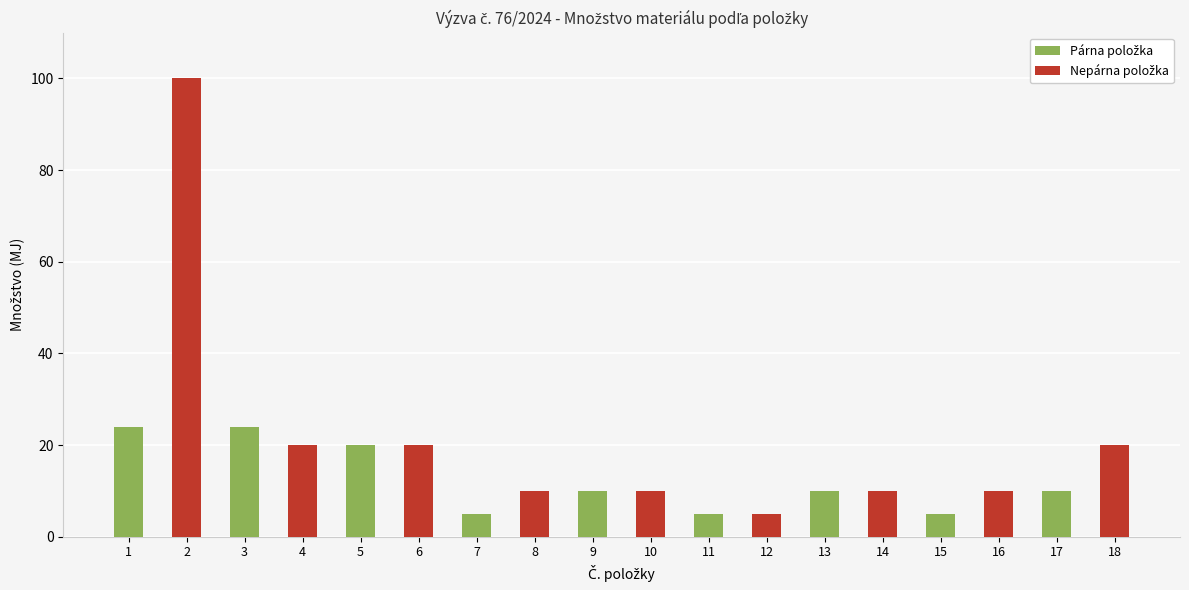

Read the value at 2, to the nearest 5.

100